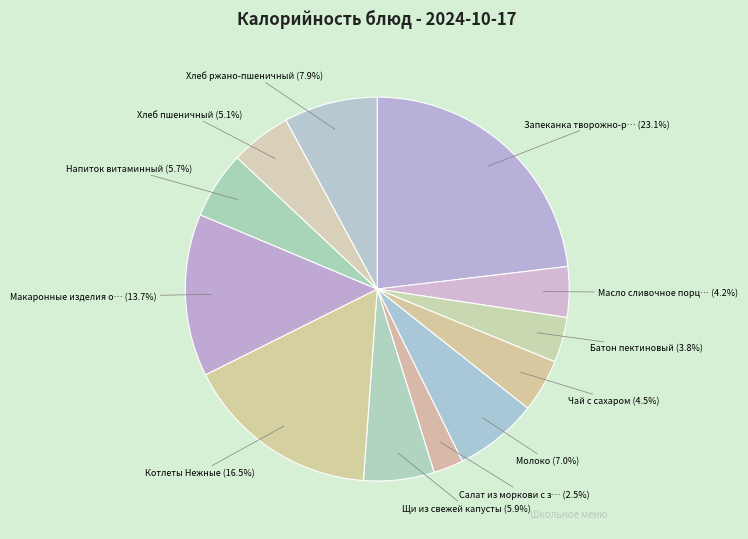

Count the number of slices in the pie.

12